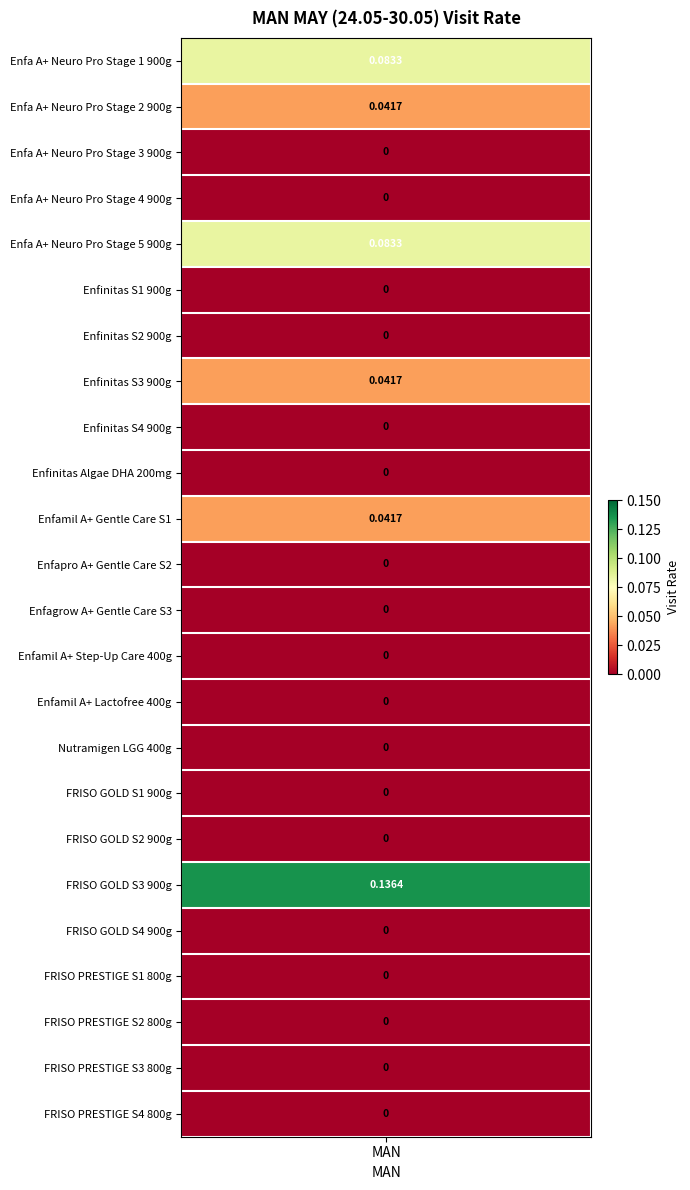

Reading left to right, transcribe all the data shown in this chart.

Enfa A+ Neuro Pro Stage 1 900g=0.1	Enfa A+ Neuro Pro Stage 2 900g=0.0	Enfa A+ Neuro Pro Stage 3 900g=0.0	Enfa A+ Neuro Pro Stage 4 900g=0.0	Enfa A+ Neuro Pro Stage 5 900g=0.1	Enfinitas S1 900g=0.0	Enfinitas S2 900g=0.0	Enfinitas S3 900g=0.0	Enfinitas S4 900g=0.0	Enfinitas Algae DHA 200mg=0.0	Enfamil A+ Gentle Care S1=0.0	Enfapro A+ Gentle Care S2=0.0	Enfagrow A+ Gentle Care S3=0.0	Enfamil A+ Step-Up Care 400g=0.0	Enfamil A+ Lactofree 400g=0.0	Nutramigen LGG 400g=0.0	FRISO GOLD S1 900g=0.0	FRISO GOLD S2 900g=0.0	FRISO GOLD S3 900g=0.1	FRISO GOLD S4 900g=0.0	FRISO PRESTIGE S1 800g=0.0	FRISO PRESTIGE S2 800g=0.0	FRISO PRESTIGE S3 800g=0.0	FRISO PRESTIGE S4 800g=0.0